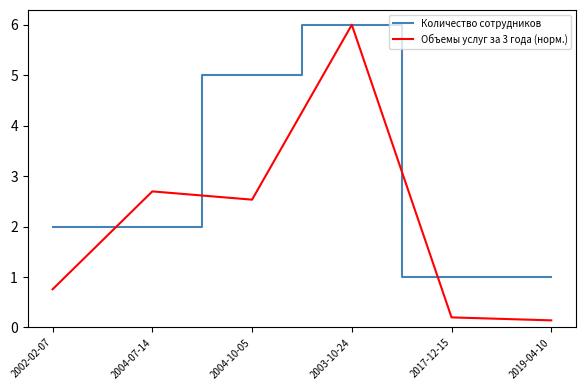

What is the sum of all Количество сотрудников values?

17.0